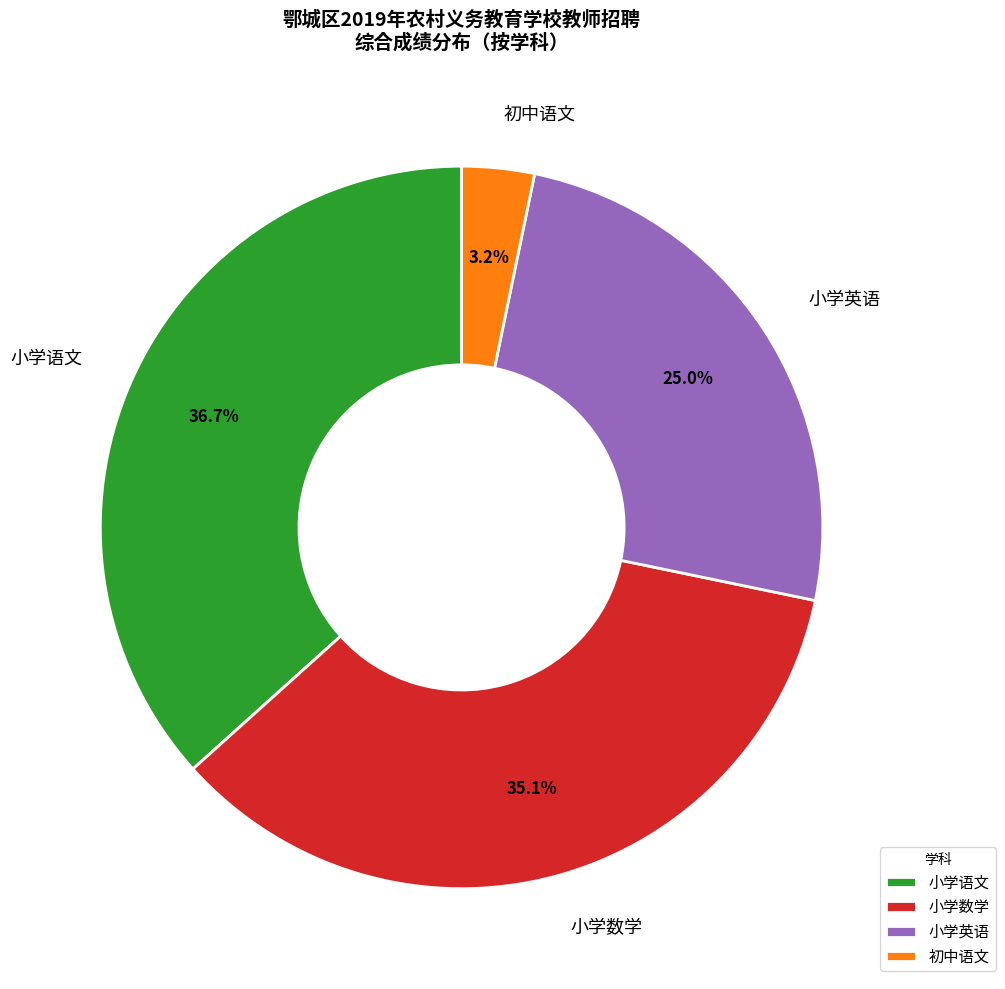

Count the number of slices in the pie.

4